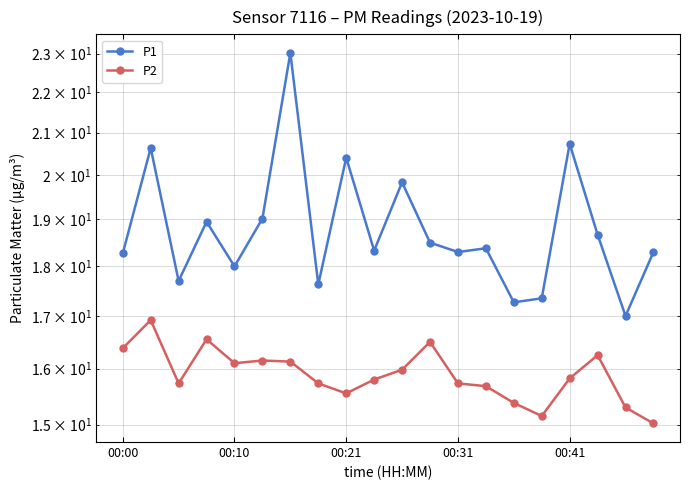

How many distinct data groups are displayed?

2